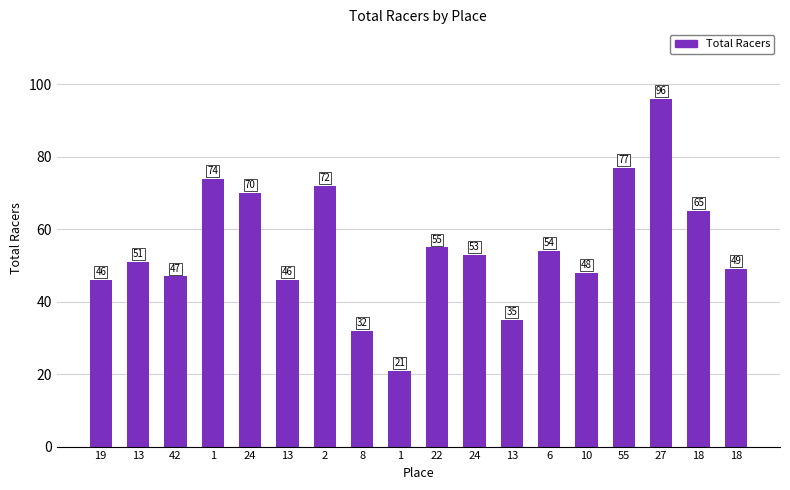

How many values are below 53?

9